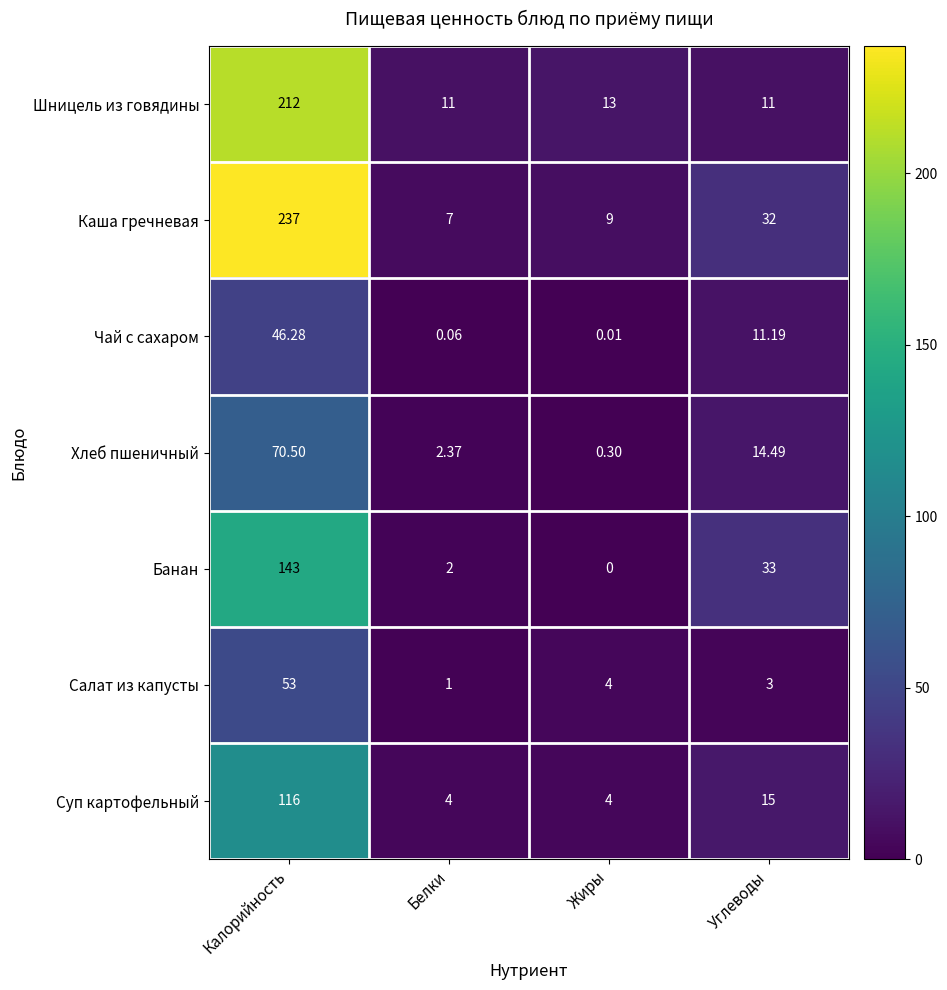

Is the value of Салат из капусты at Калорийность greater than the value of Хлеб пшеничный at Жиры?

Yes